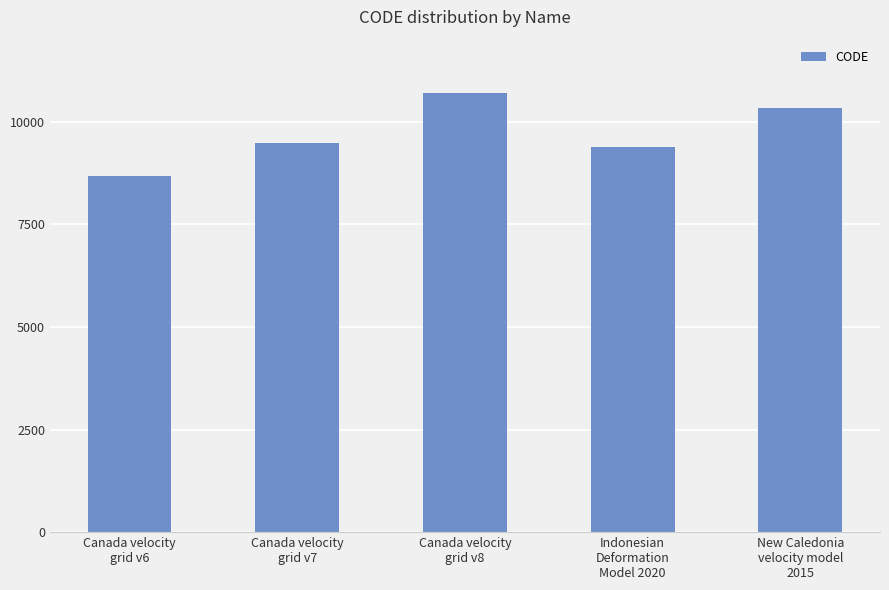

What is the label of the 5th bar from the left?

New Caledonia
velocity model
2015